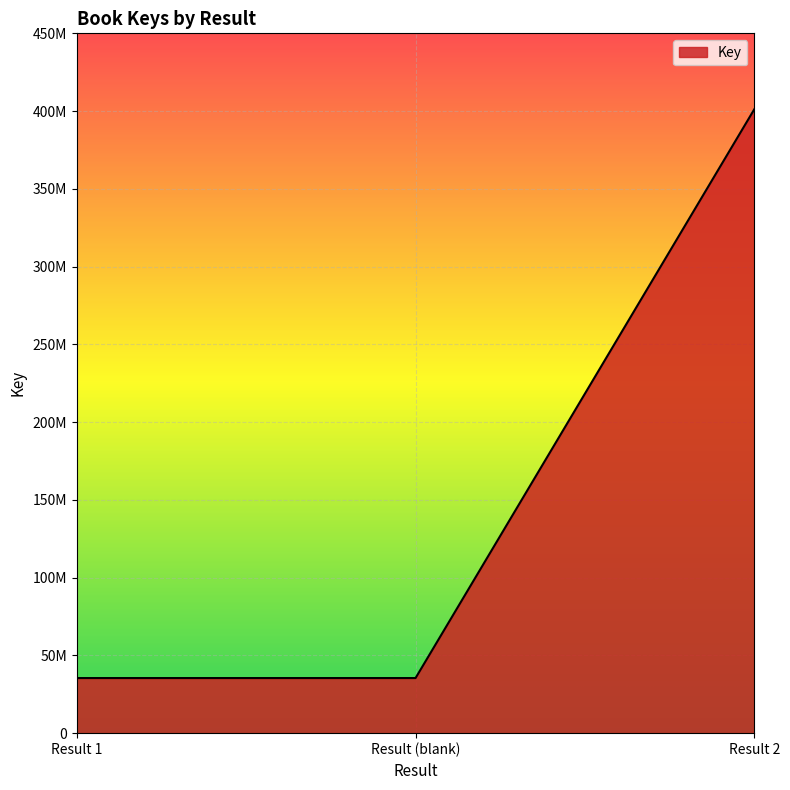

Does the chart have visible grid lines?

Yes